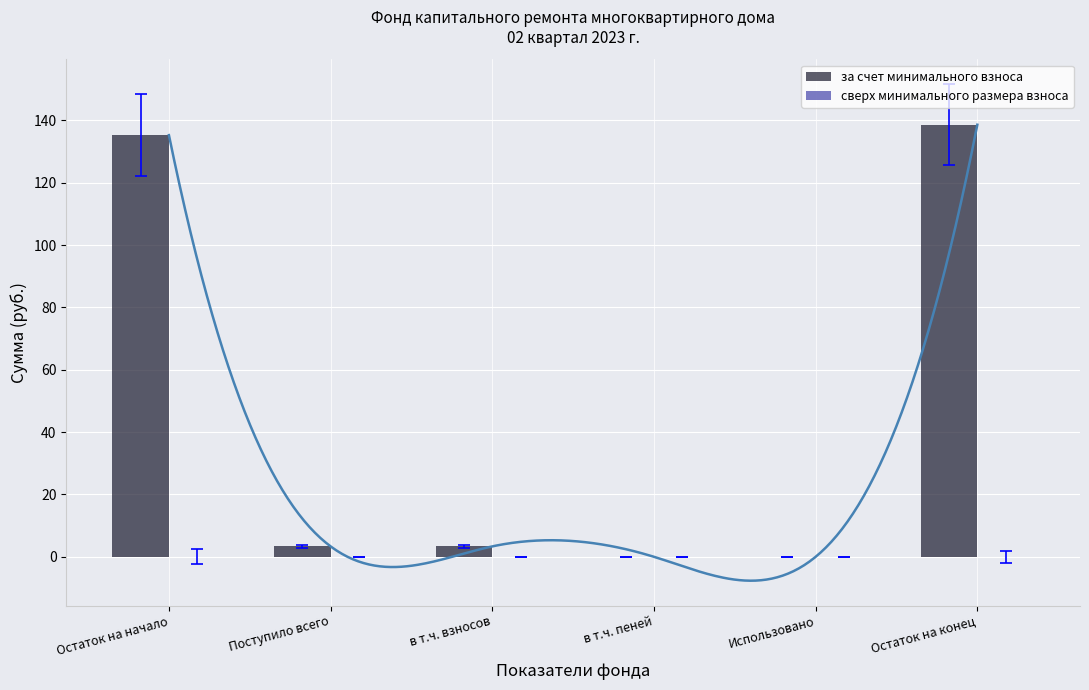

Reading right to left, what are all the values shown in this chart?

за счет минимального взноса: 138.6	0.0	0.0	3.3	3.3	135.3
сверх минимального размера взноса: 0.0	0.0	0.0	0.0	0.0	0.0